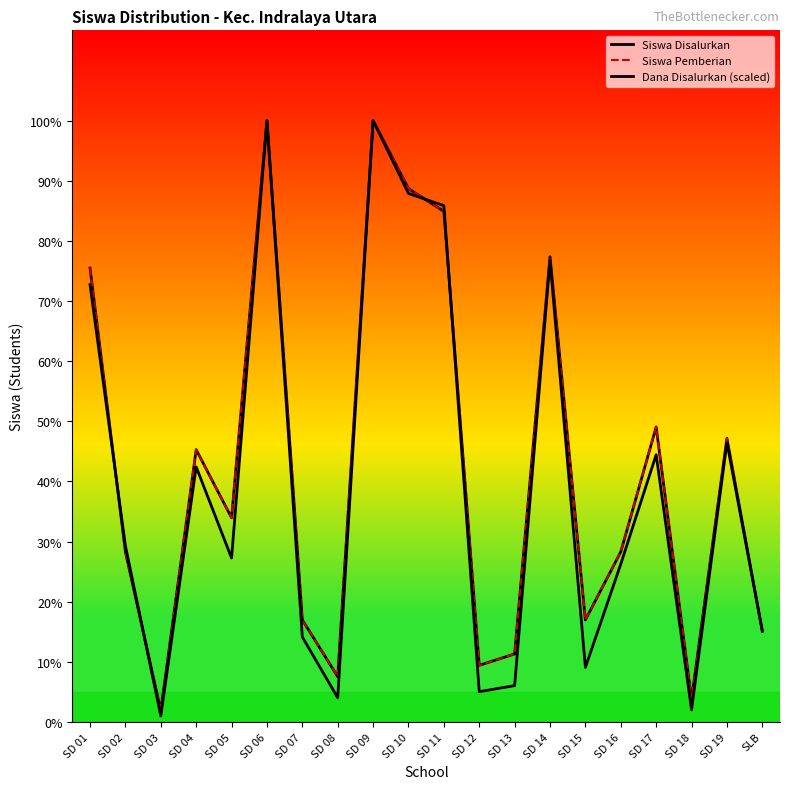

Is this an area chart (filled region under the line)?

No